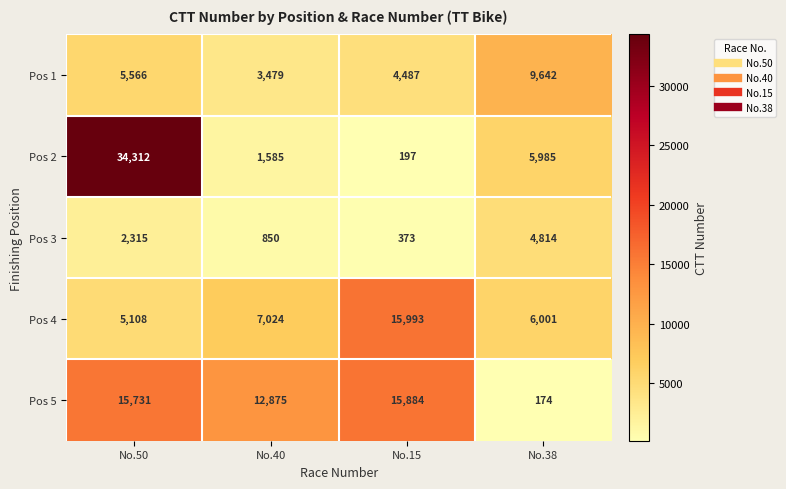

Reading right to left, transcribe all the data shown in this chart.

Pos 1: No.38=9642	No.15=4487	No.40=3479	No.50=5566
Pos 2: No.38=5985	No.15=197	No.40=1585	No.50=34312
Pos 3: No.38=4814	No.15=373	No.40=850	No.50=2315
Pos 4: No.38=6001	No.15=15993	No.40=7024	No.50=5108
Pos 5: No.38=174	No.15=15884	No.40=12875	No.50=15731